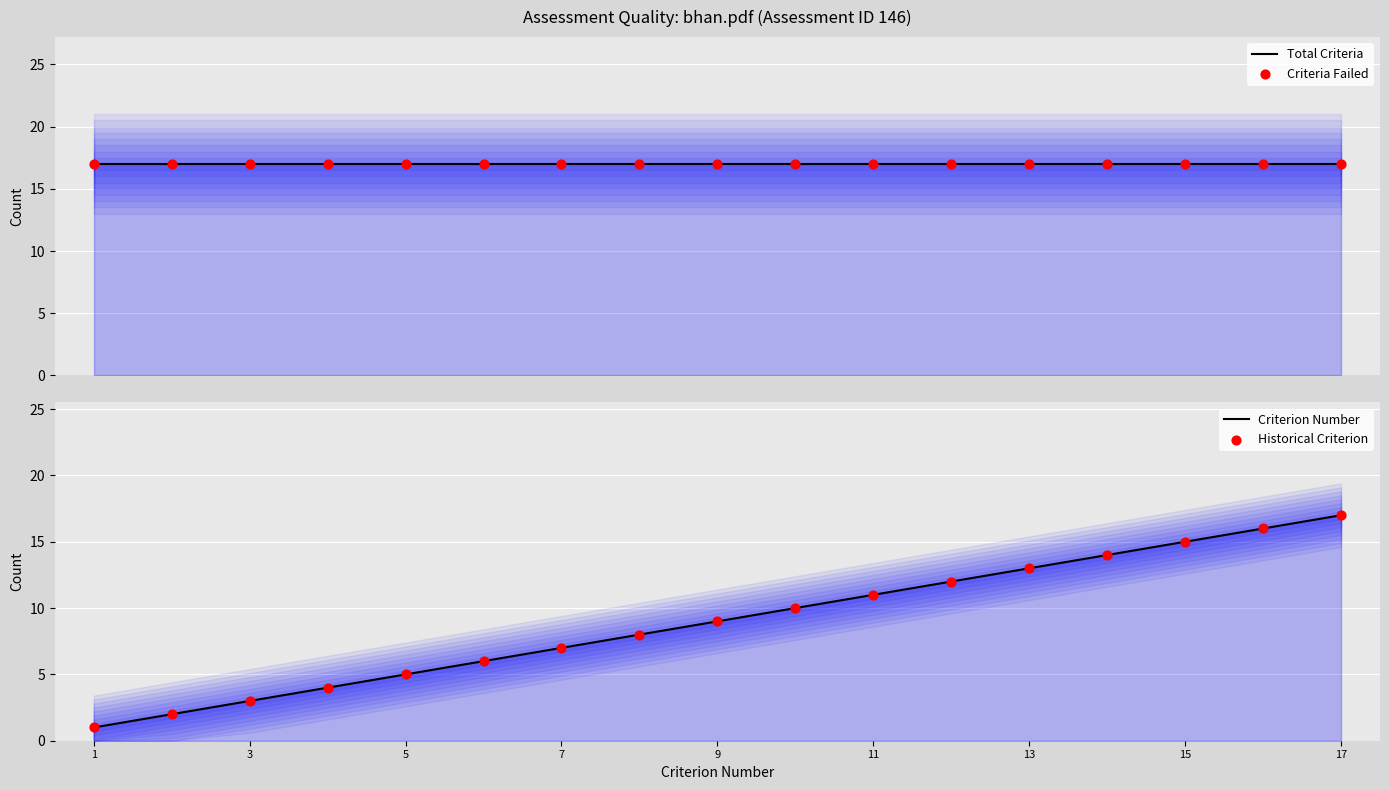

Which series reaches the minimum Y coordinate?

Criterion Number